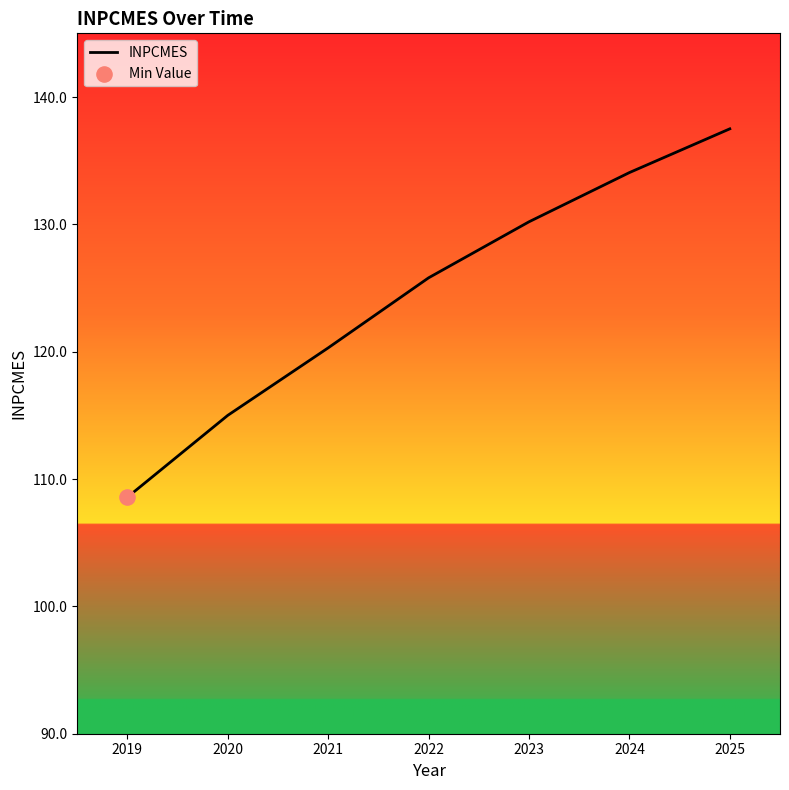

Between 2019 and 2025, which is larger?

2025